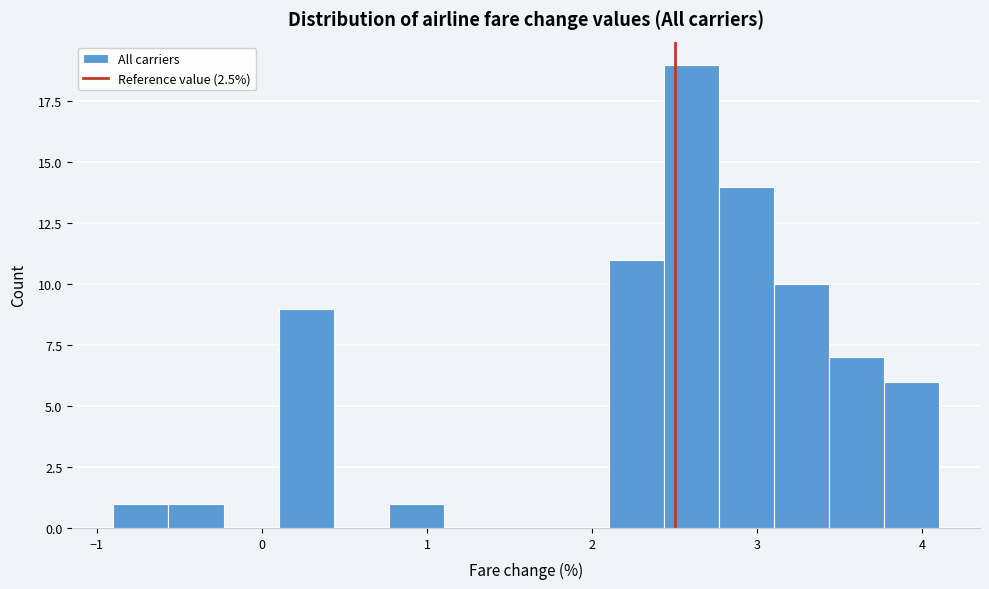

Around what value on the x-axis is the tallest bar? Give the approximate position of its centre, as read against the axis.

2.6